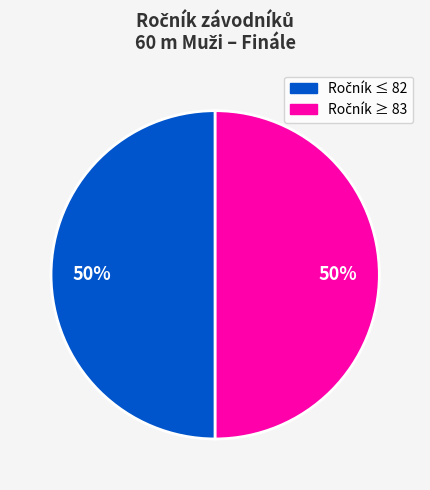

To the nearest percent, what is the average slice percentage?

50%